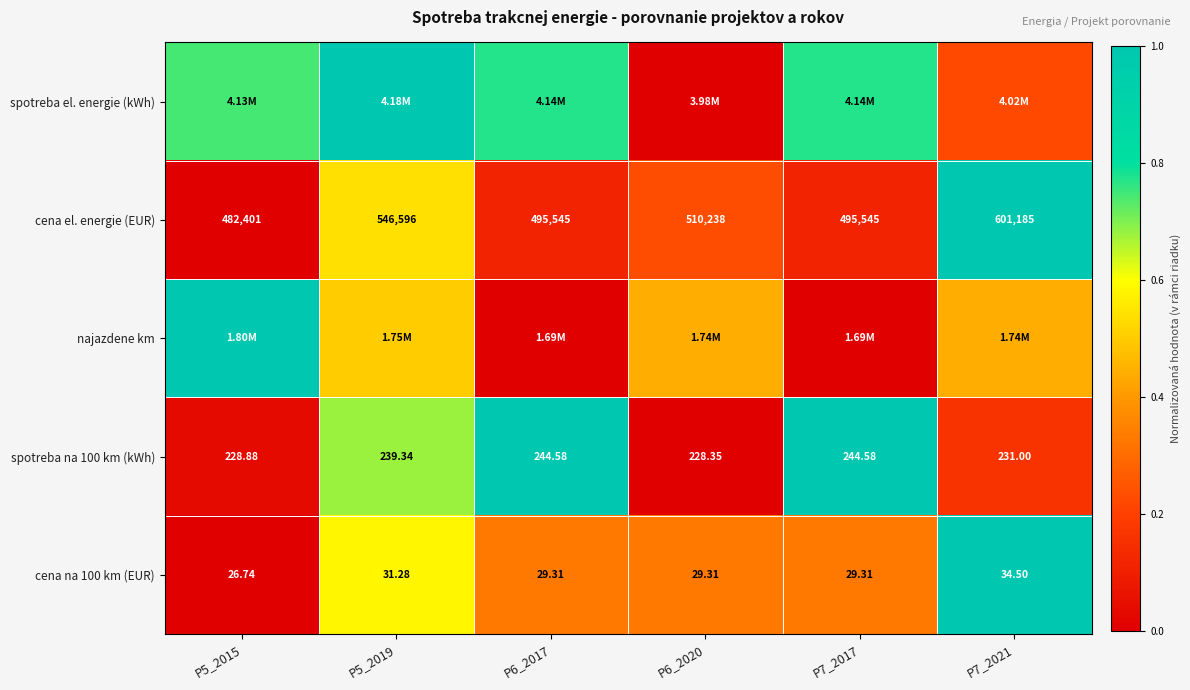

How many values in the cena el. energie (EUR) series are below 510238?

3